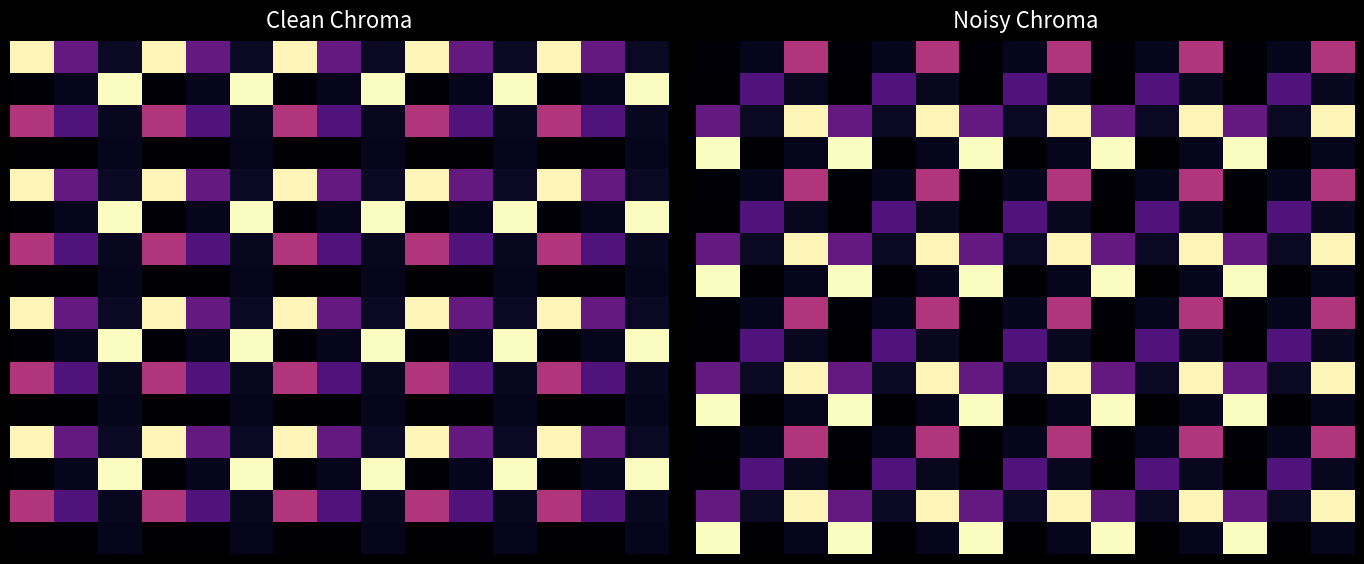

What is the average value of the 0 series?

102.0